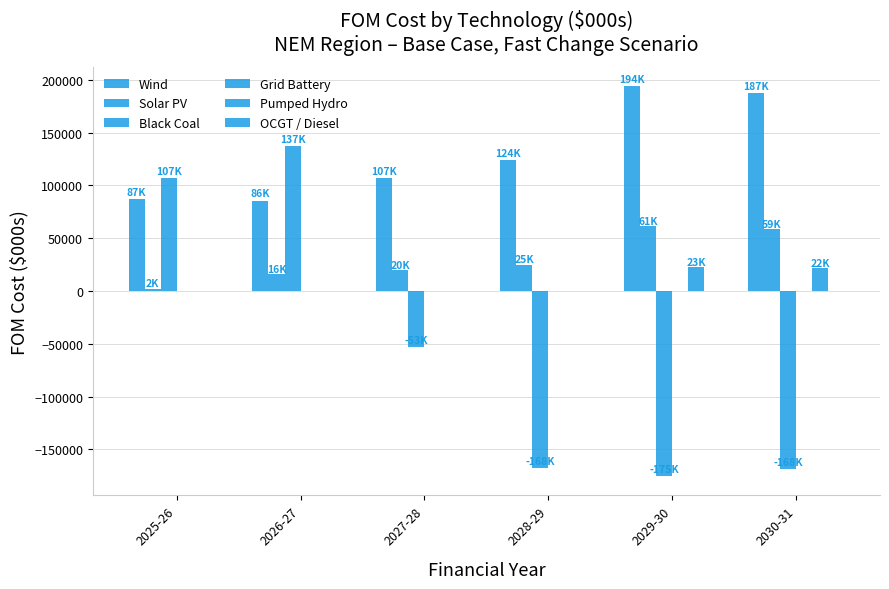

How many groups of bars are there?

6